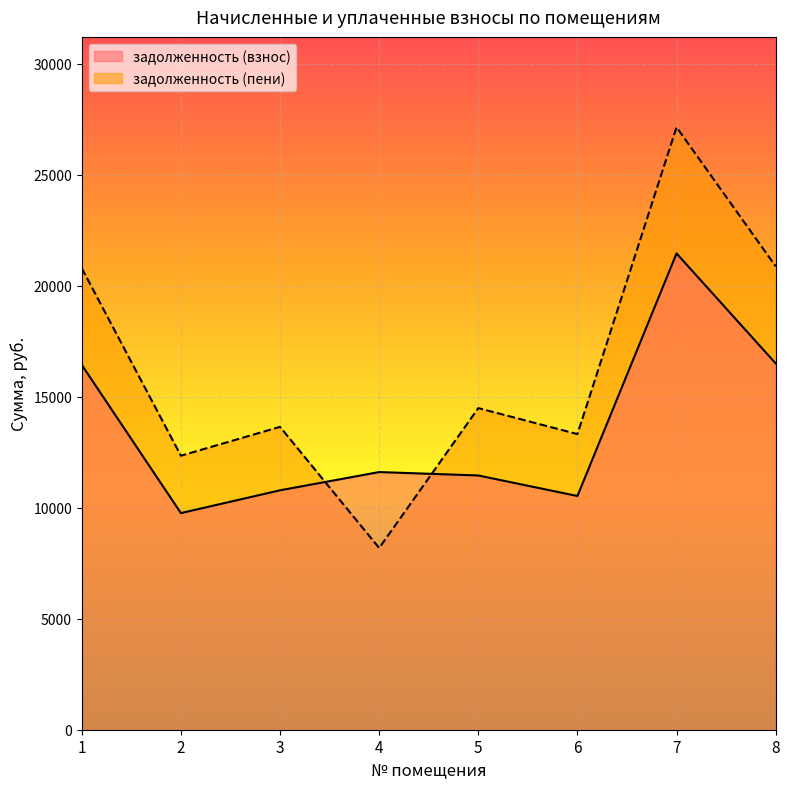

How many times do задолженность (пени) and задолженность (взнос) cross each other?

2